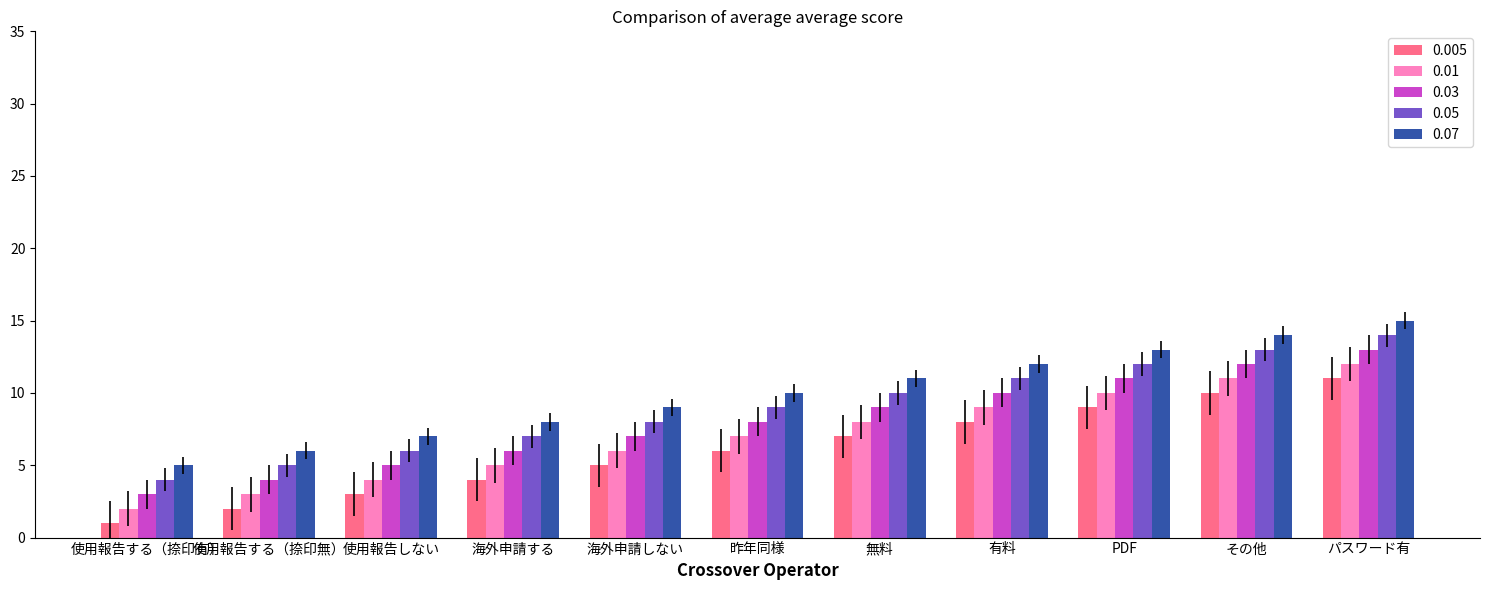

Which series has the largest total across all categories?

0.07